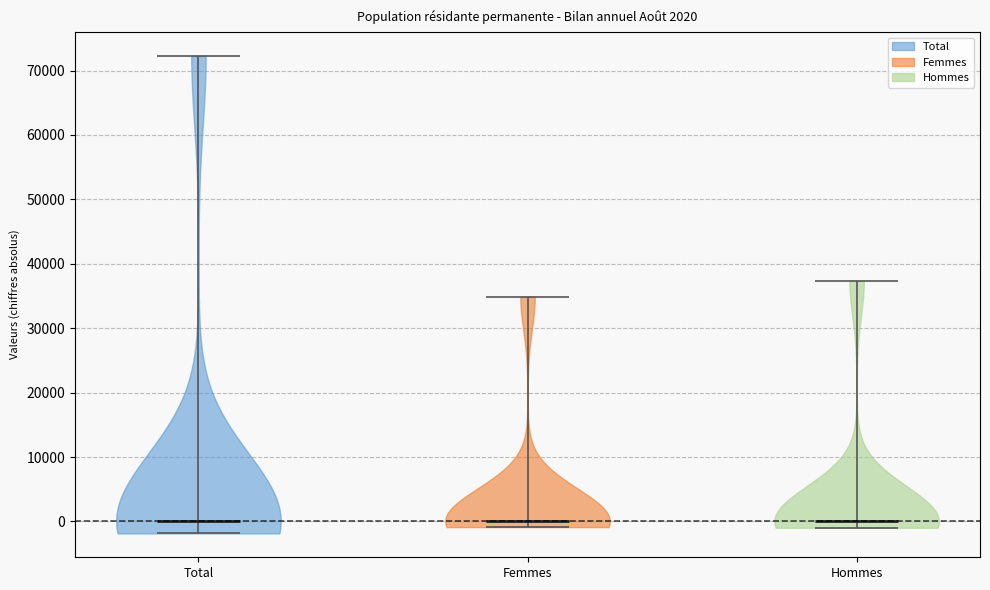

Reading left to right, read every violin against the y-axis: where its median line is, and the lowest and highest points it reaches. The values are not printed on the chart, so give them approximately, as read against the axis.

Total: median line 0, lowest point -2000, highest point 72000
Femmes: median line 0, lowest point -1000, highest point 35000
Hommes: median line 0, lowest point -1000, highest point 37000